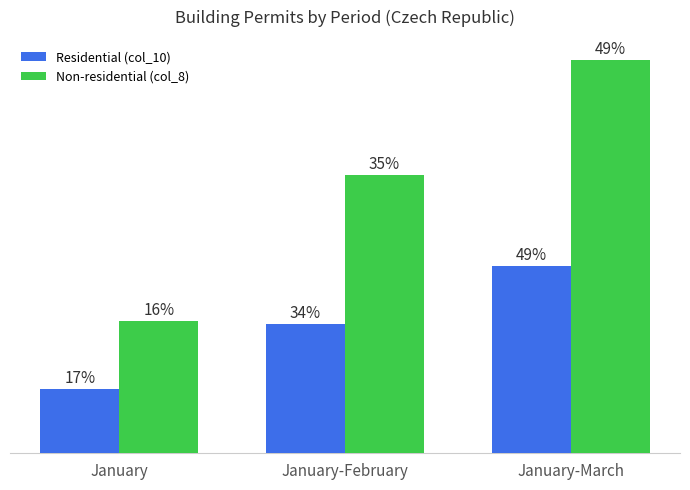

Are the bars horizontal?

No